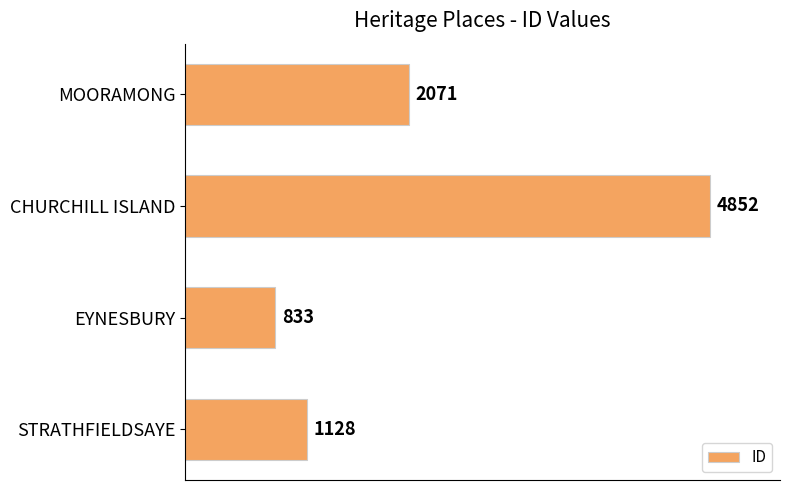

At which label is the value closest to 2842?

MOORAMONG